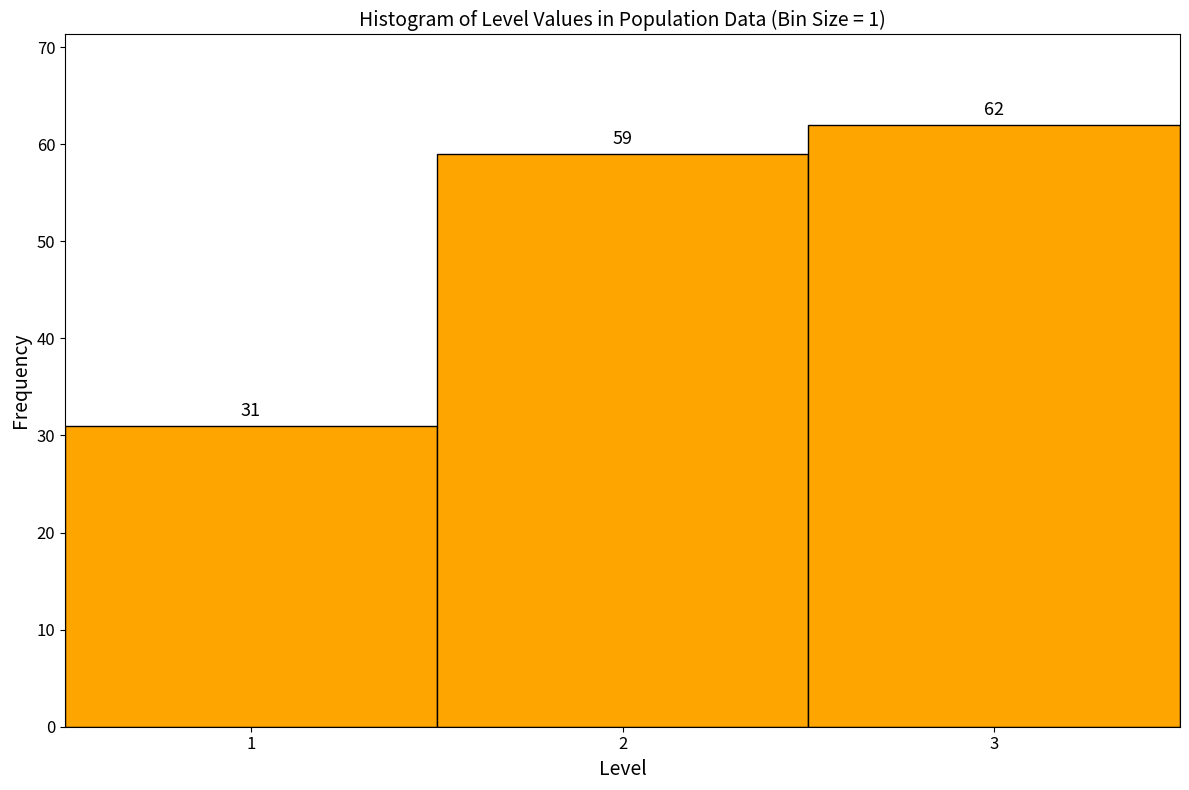

Reading left to right, list every bar in this chart as the range it spans on the x-axis followed by its height.

0.5 to 1.5: 31
1.5 to 2.5: 59
2.5 to 3.5: 62